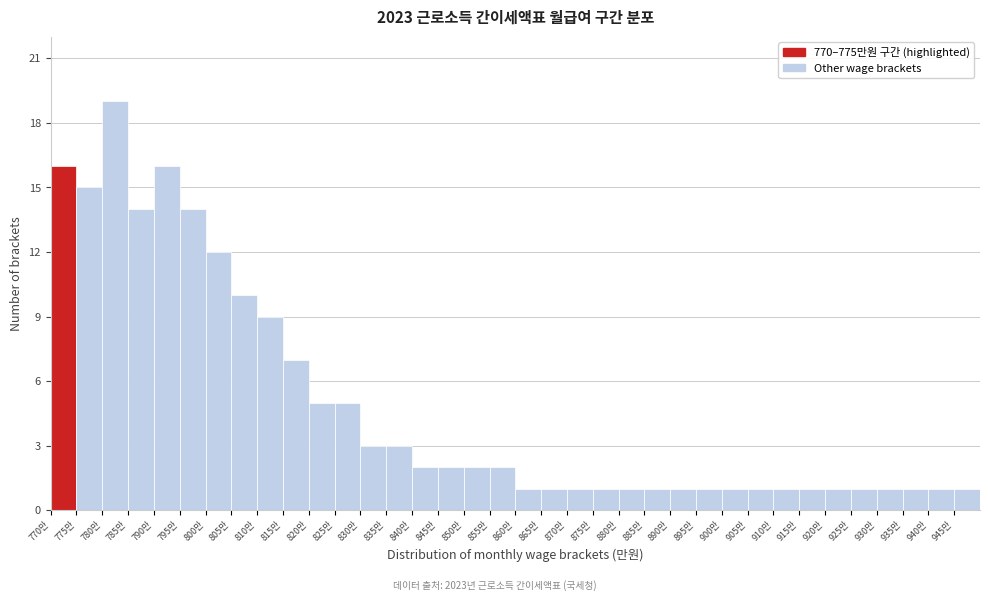

Reading left to right, list every bar in this chart as the range it spans on the x-axis followed by its height. The values are not printed on the chart, so give them approximately, as read against the axis.

770 to 775: 16
775 to 780: 15
780 to 785: 19
785 to 790: 14
790 to 795: 16
795 to 800: 14
800 to 805: 12
805 to 810: 10
810 to 815: 9
815 to 820: 7
820 to 825: 5
825 to 830: 5
830 to 835: 3
835 to 840: 3
840 to 845: 2
845 to 850: 2
850 to 855: 2
855 to 860: 2
860 to 865: 1
865 to 870: 1
870 to 875: 1
875 to 880: 1
880 to 885: 1
885 to 890: 1
890 to 895: 1
895 to 900: 1
900 to 905: 1
905 to 910: 1
910 to 915: 1
915 to 920: 1
920 to 925: 1
925 to 930: 1
930 to 935: 1
935 to 940: 1
940 to 945: 1
945 to 950: 1